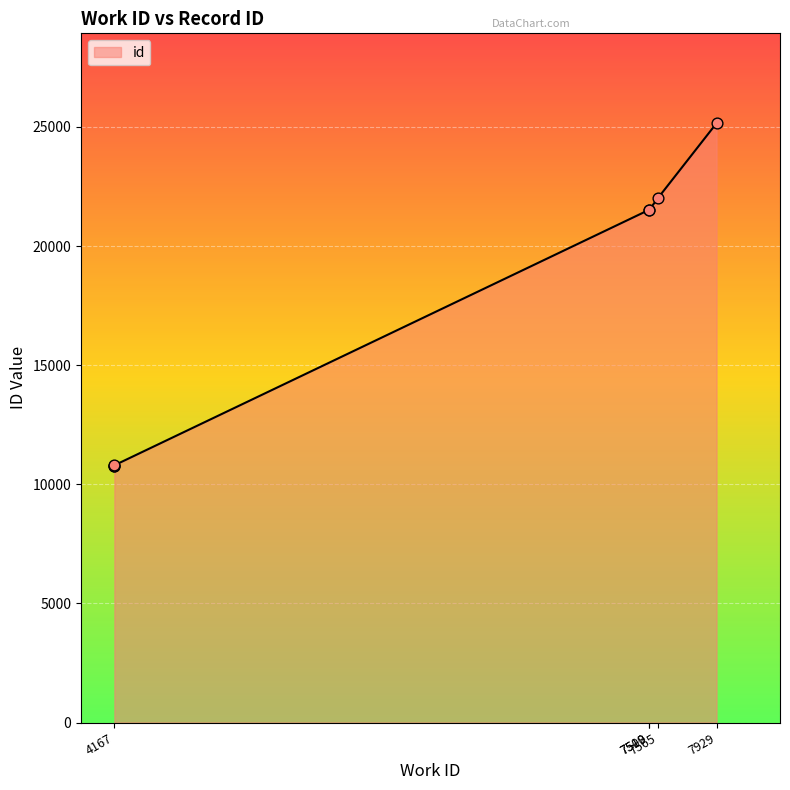

Between 7565 and 7509, which is larger?

7565